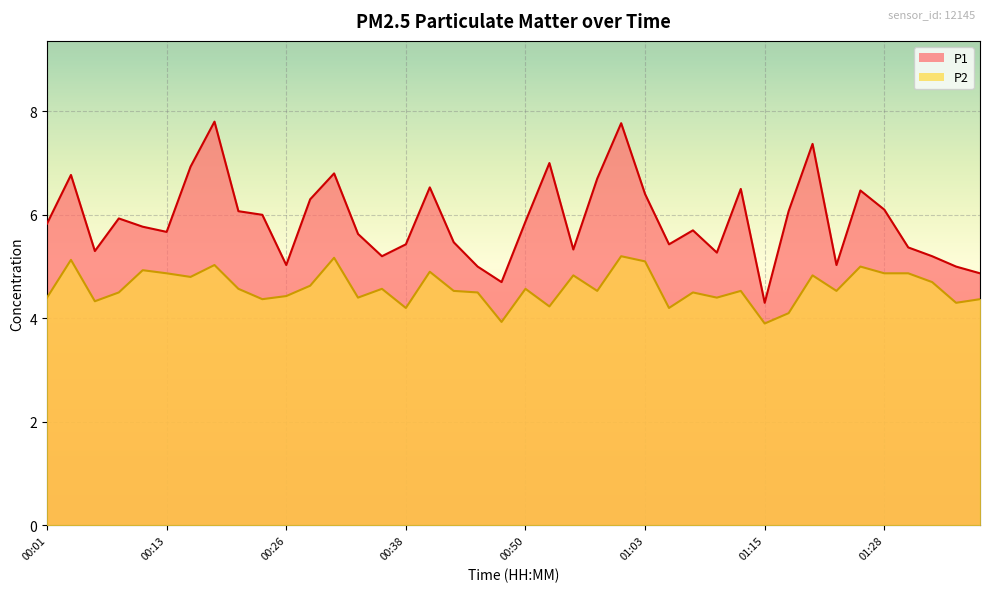

Is the value of P2 at 01:23 greater than the value of P1 at 00:16?

No